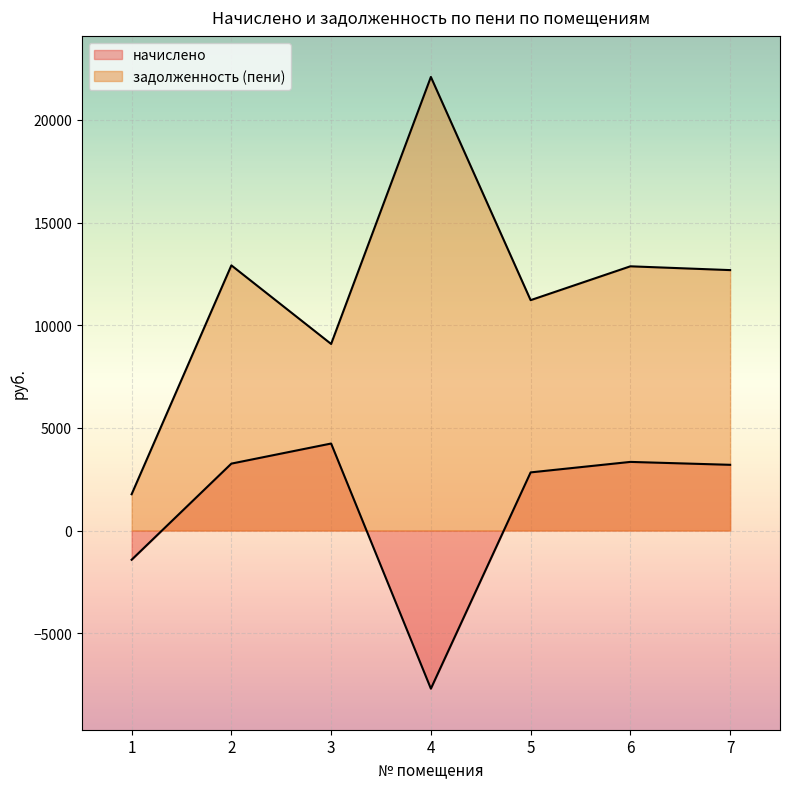

Reading left to right, transcribe all the data shown in this chart.

начислено: -1424.2	3259.4	4237.9	-7703.5	2831.8	3342.7	3201.1
задолженность (пени): 1767.1	12917.0	9088.3	22095.1	11222.2	12870.7	12685.9